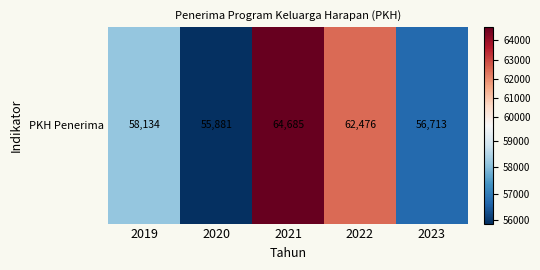

Reading left to right, what are all the values shown in this chart?

58134	55881	64685	62476	56713